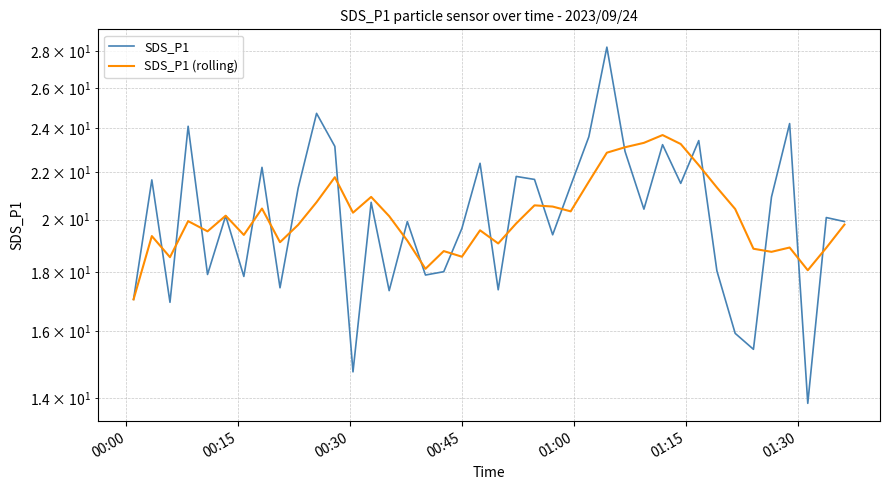

True or false: SDS_P1 (rolling) and SDS_P1 cross at least once.

True